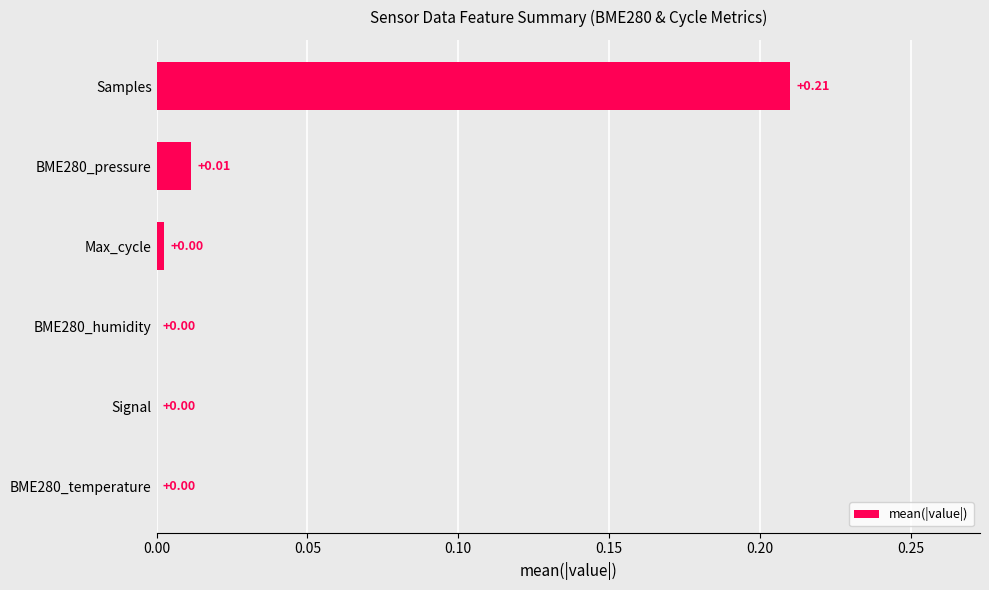

Which has a higher value, Samples or BME280_pressure?

Samples